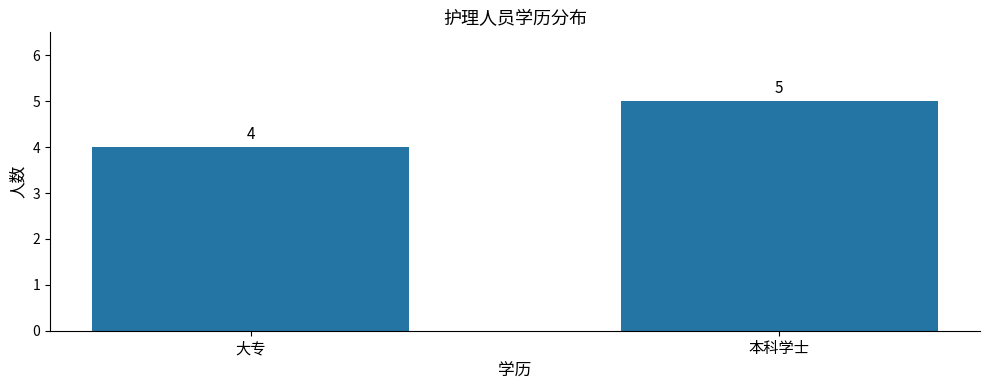

What is the smallest value displayed?

4